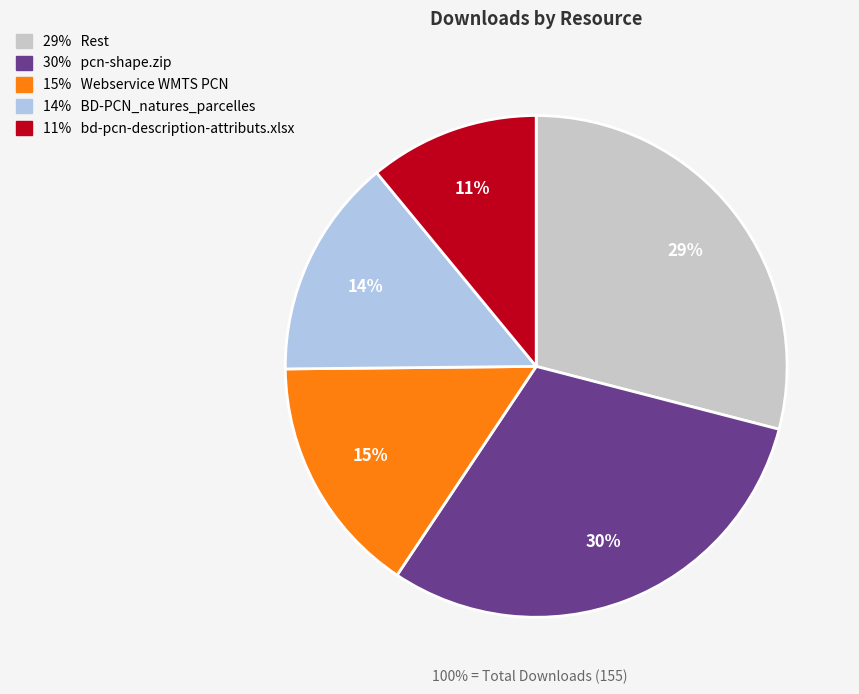

To the nearest percent, what is the difference between the largest and smallest slice percentages?

19%